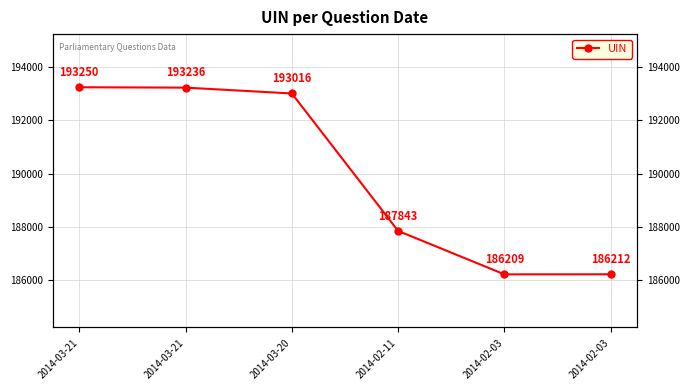

Reading right to left, transcribe all the data shown in this chart.

2014-02-03=186212	2014-02-03=186209	2014-02-11=187843	2014-03-20=193016	2014-03-21=193236	2014-03-21=193250